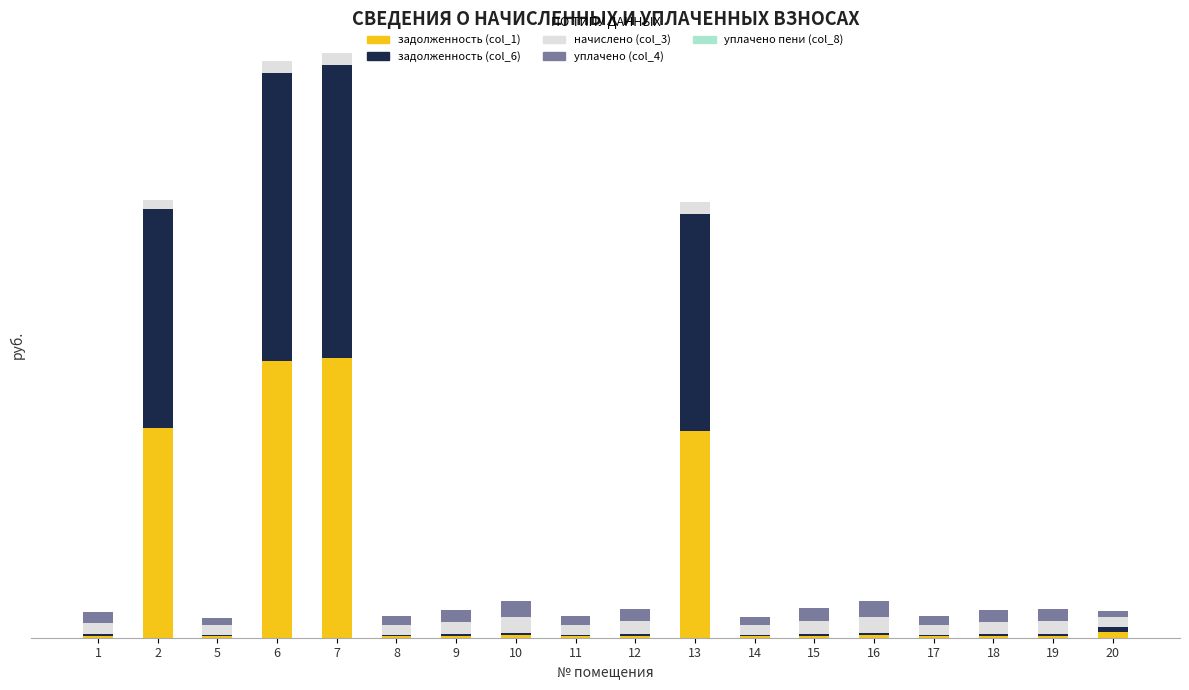

What is the sum of all уплачено (col_4) values?

31123.2